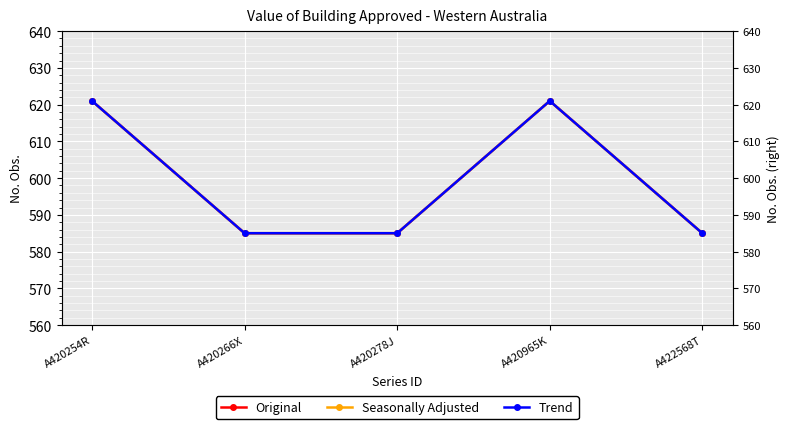

Which label corresponds to the smallest value in the chart?

A420266X